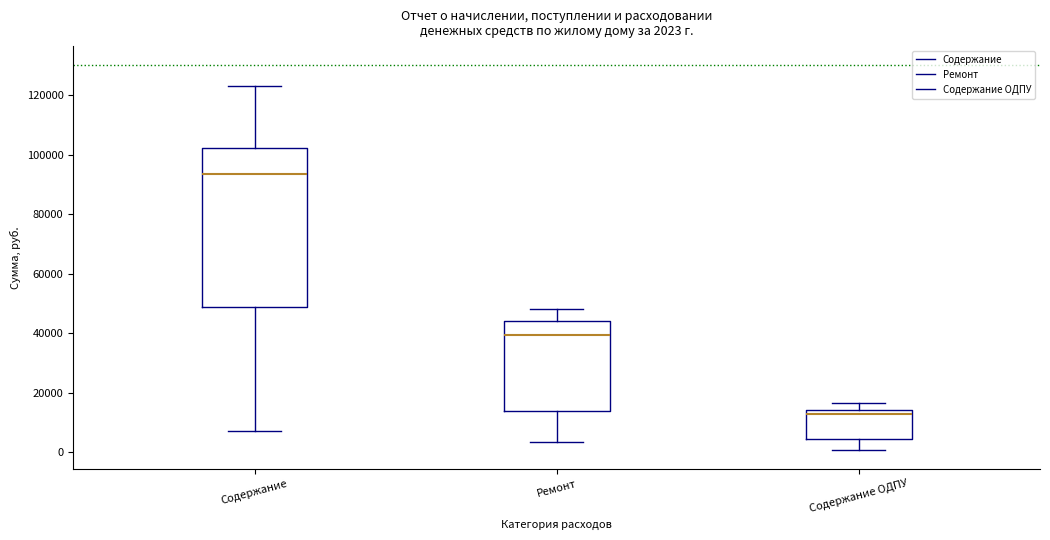

Which box is the tallest, from its lower edge to its upper edge?

Содержание